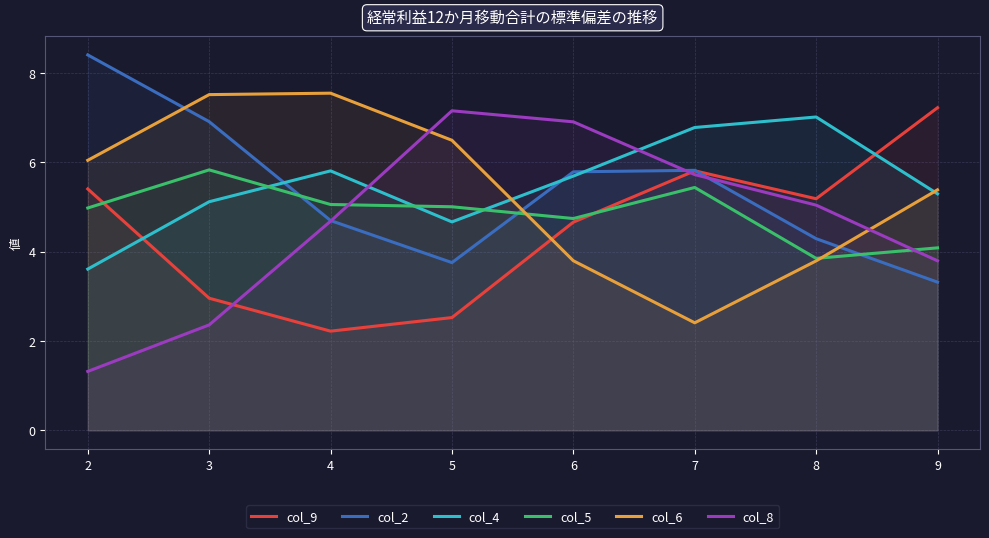

What is the greatest value displayed?

8.4